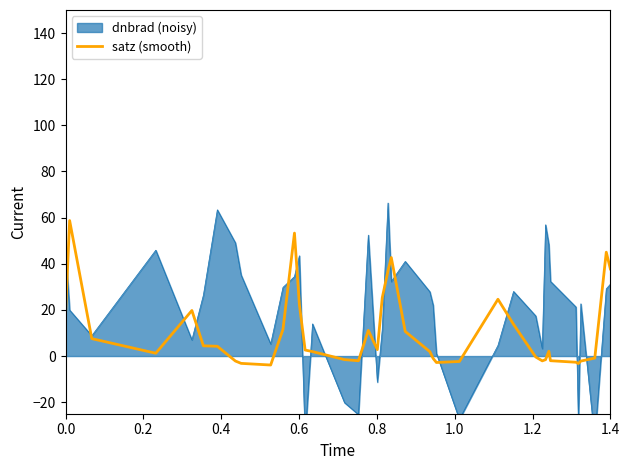

What is the minimum value for satz (smooth)?

-3.9